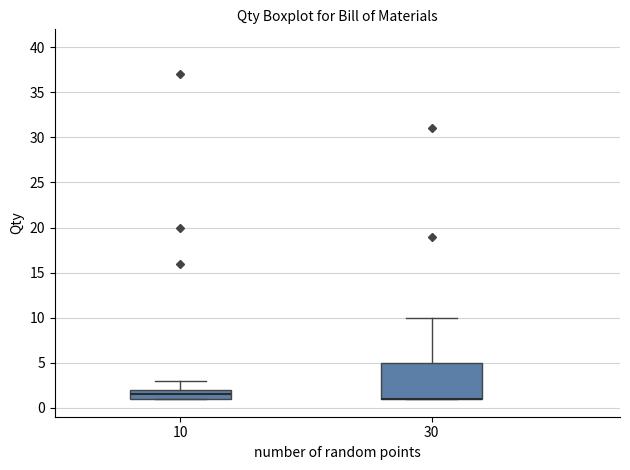

Which box is the tallest, from its lower edge to its upper edge?

30